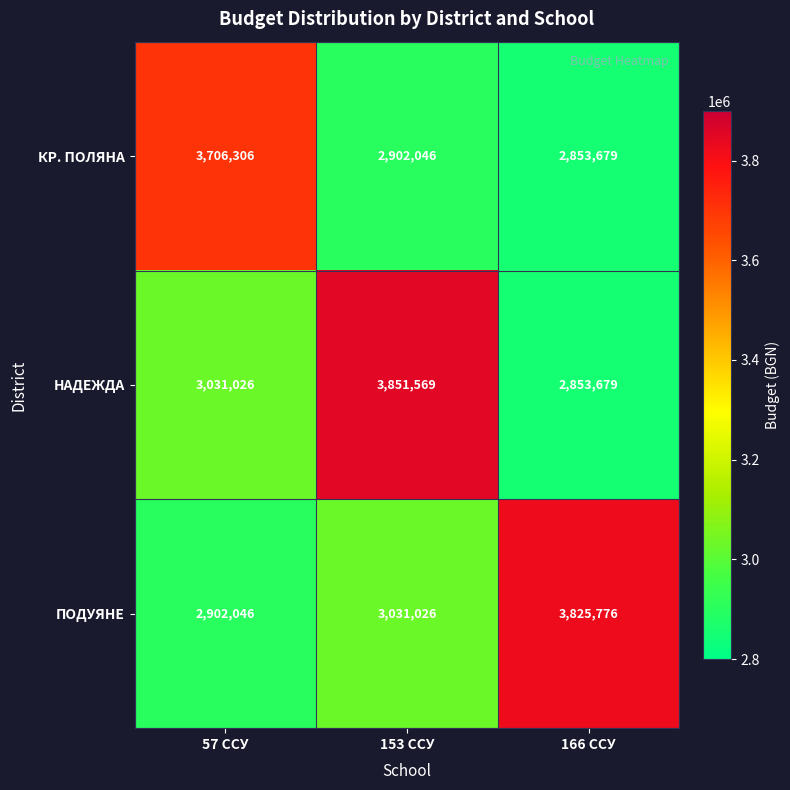

What is the average value of the КР. ПОЛЯНА series?

3154010